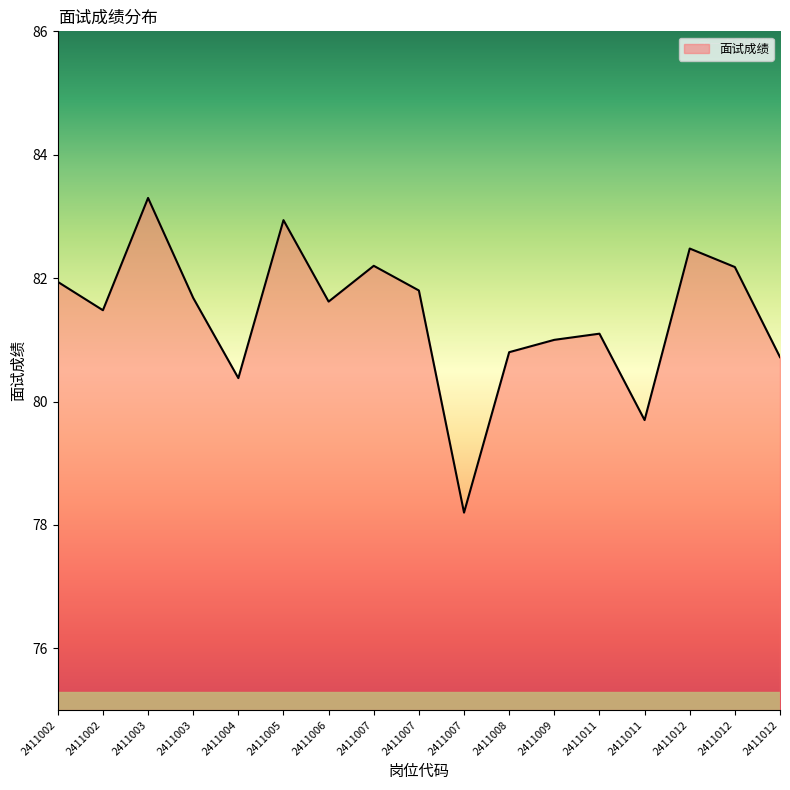

Does the chart have visible grid lines?

No